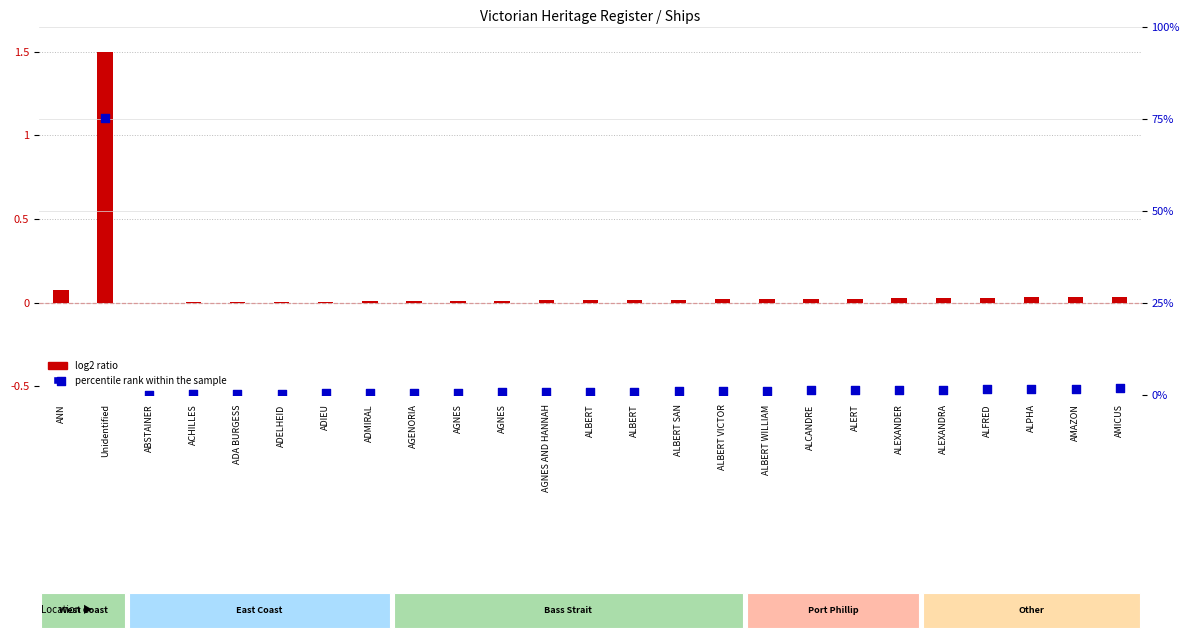

At which category is the sum across all series the highest?

Unidentified